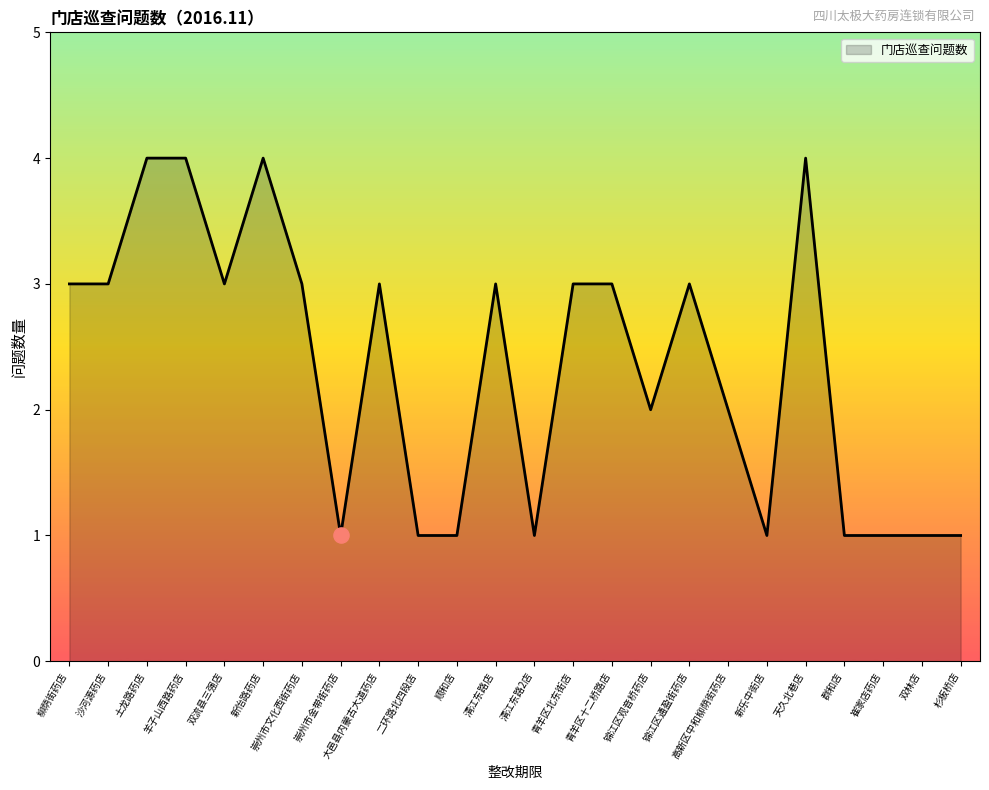

Which has a higher value, 土龙路药店 or 崇州市文化西街药店?

土龙路药店